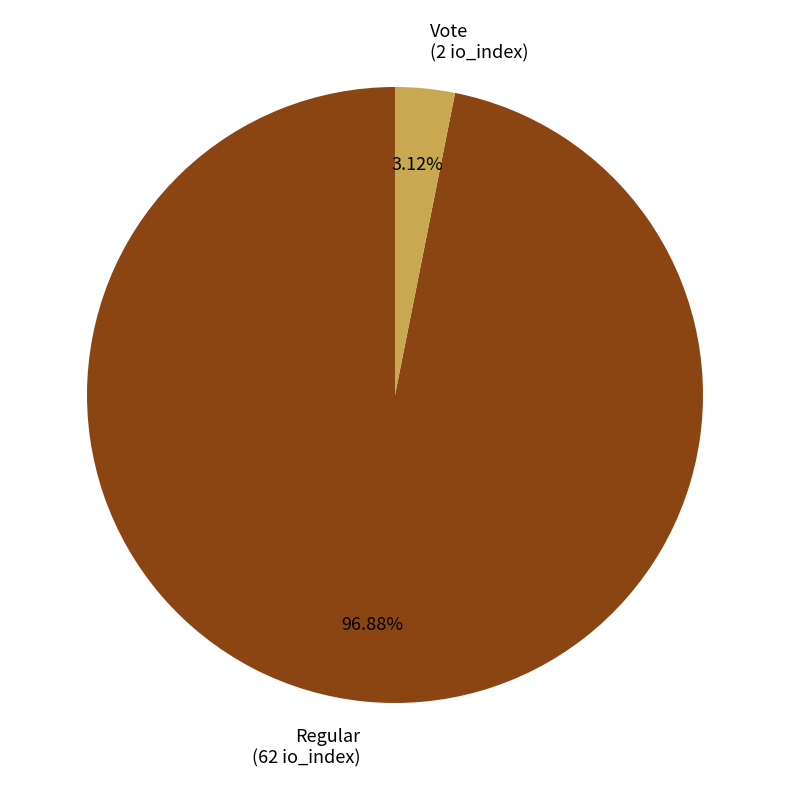

How much of the chart is everything except Regular?

3.1%